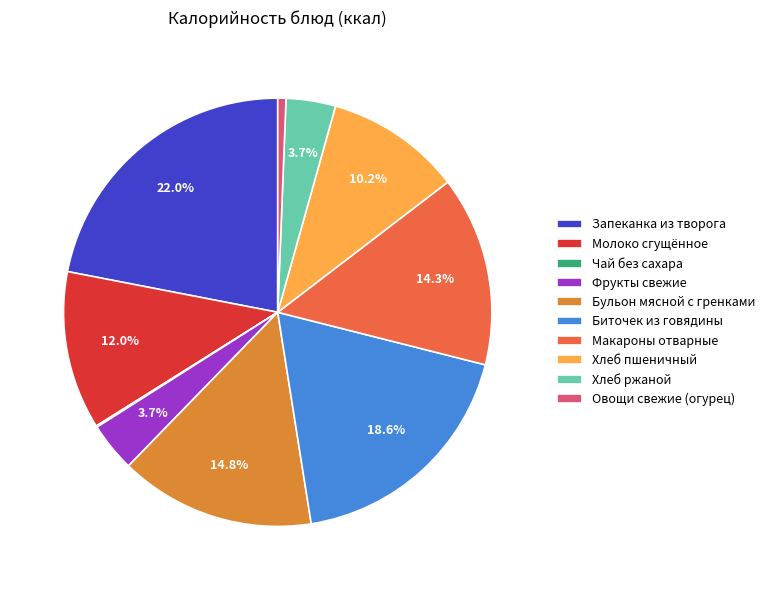

What percentage is the Хлеб пшеничный slice, to the nearest percent?

10%